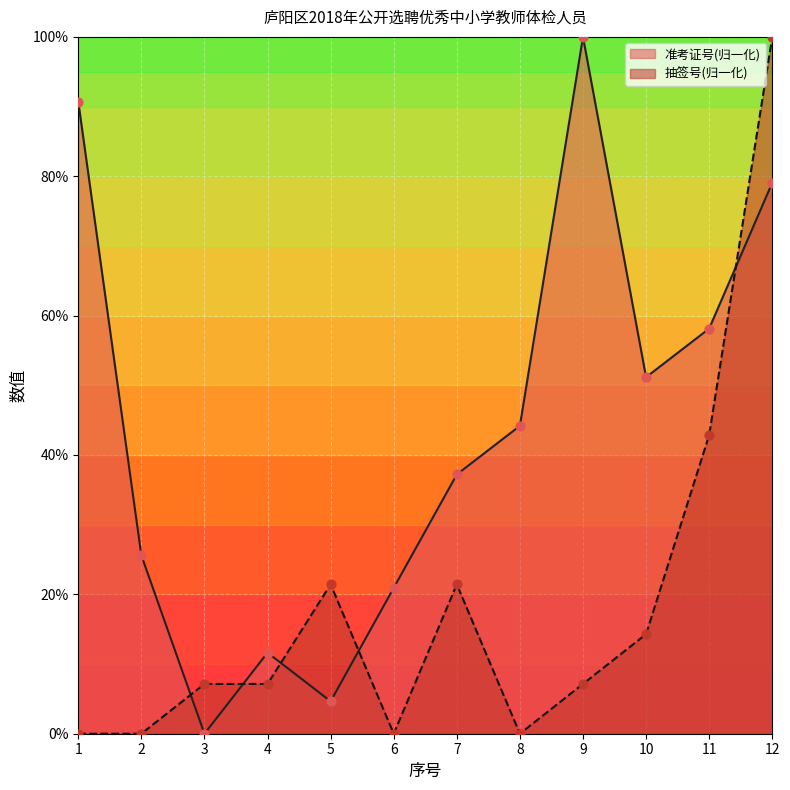

What is the total value across all series at 2?

25.6